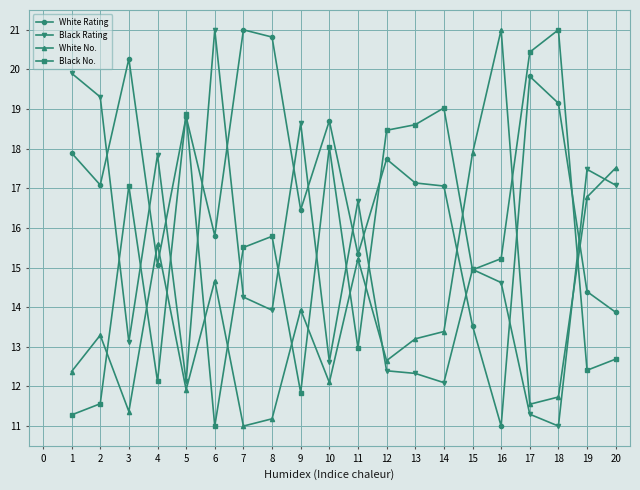

Does the chart display data point markers on the line(s)?

Yes